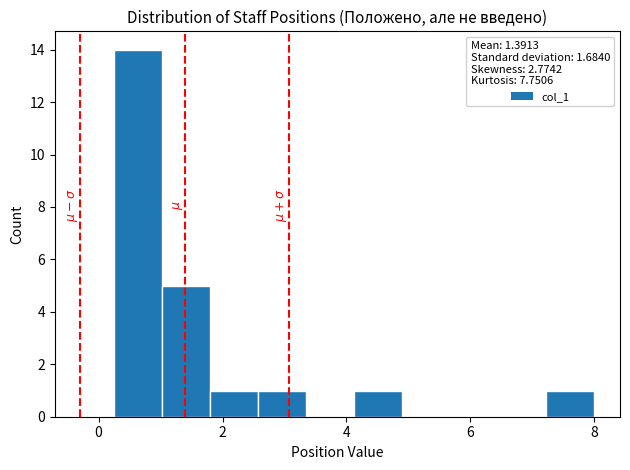

Read against the x-axis, roughly where is the centre of the tallest bar?

0.6